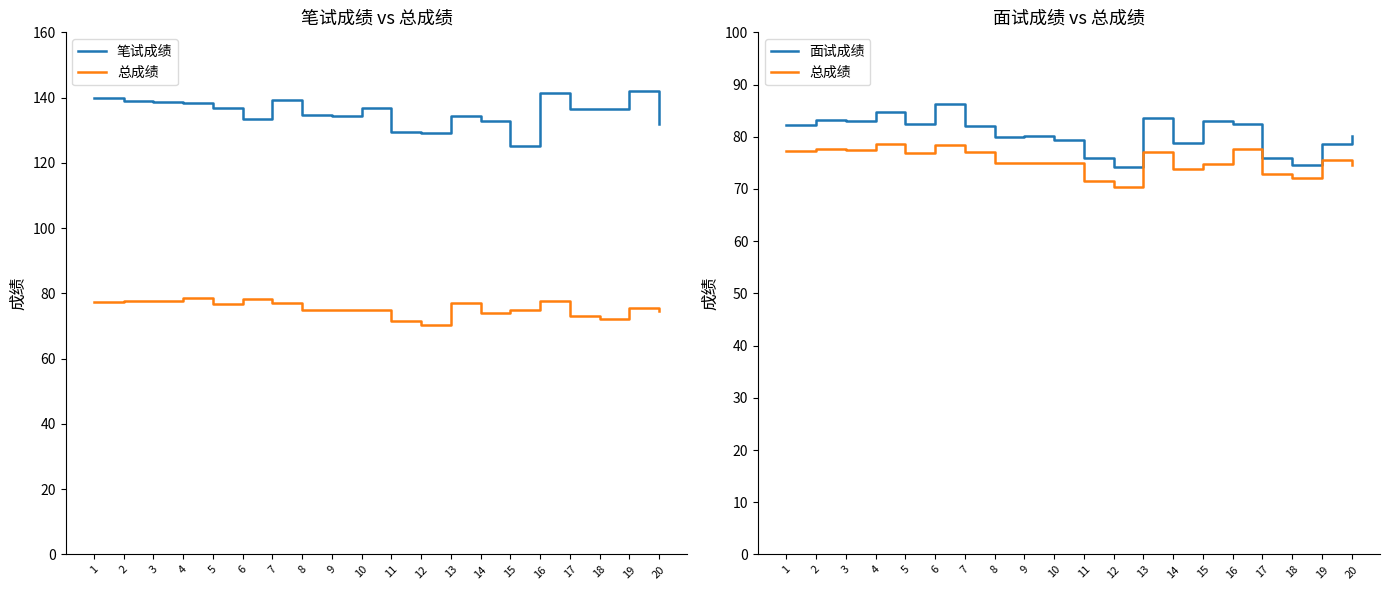

What is the total value across all series at 5?

296.0